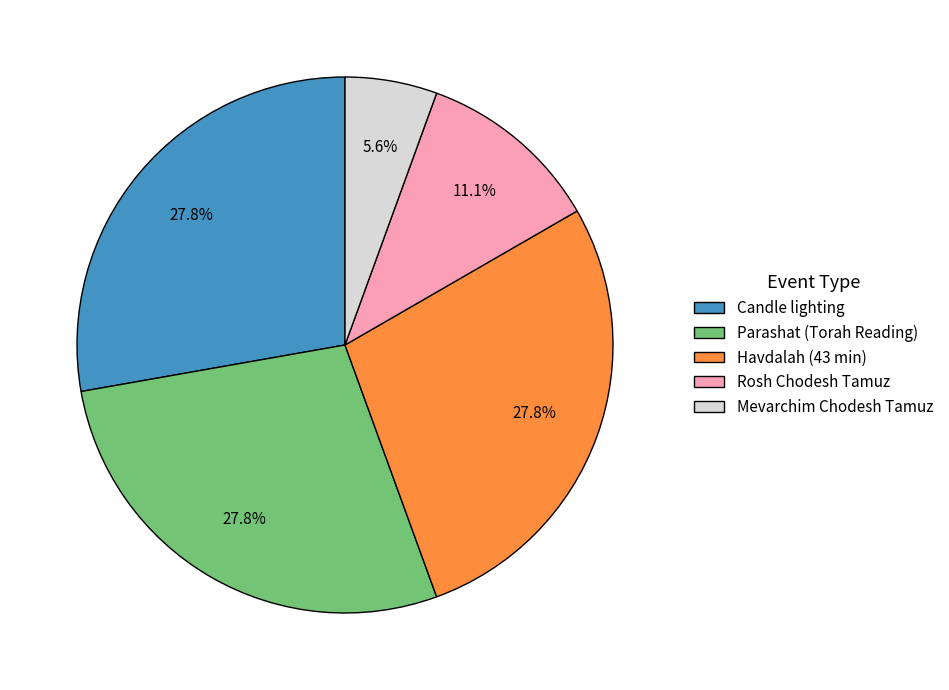

To the nearest percent, what portion does Candle lighting represent?

28%